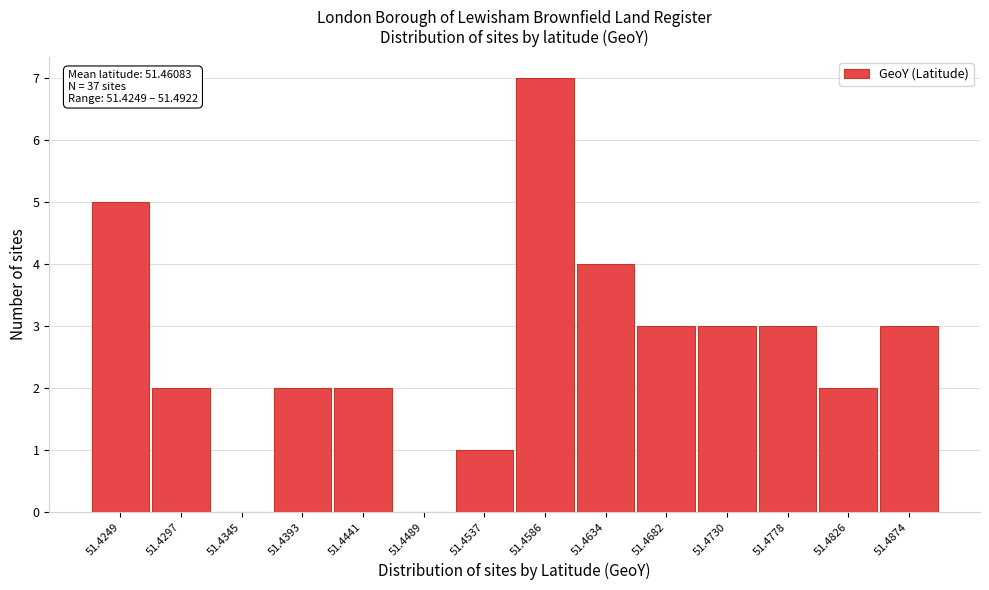

Reading left to right, what are all the values shown in this chart?

51.4249=5	51.4297=2	51.4345=0	51.4393=2	51.4441=2	51.4489=0	51.4537=1	51.4586=7	51.4634=4	51.4682=3	51.4730=3	51.4778=3	51.4826=2	51.4874=3